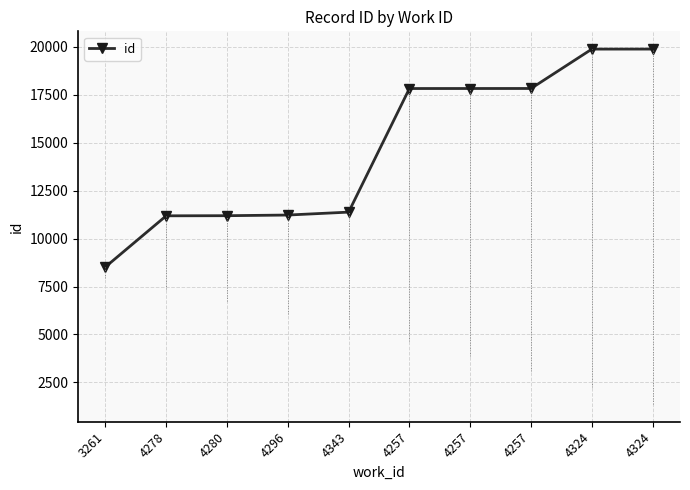

Count the number of data series in this chart.

1